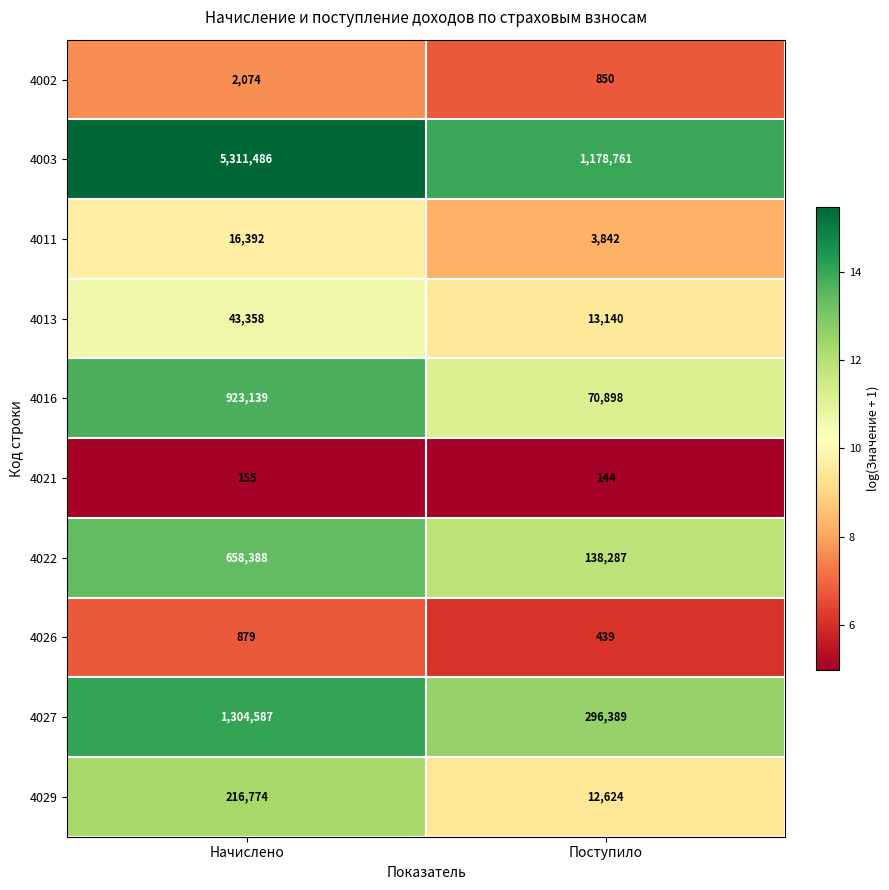

True or false: 4026 has a value of 439 at Поступило.

True